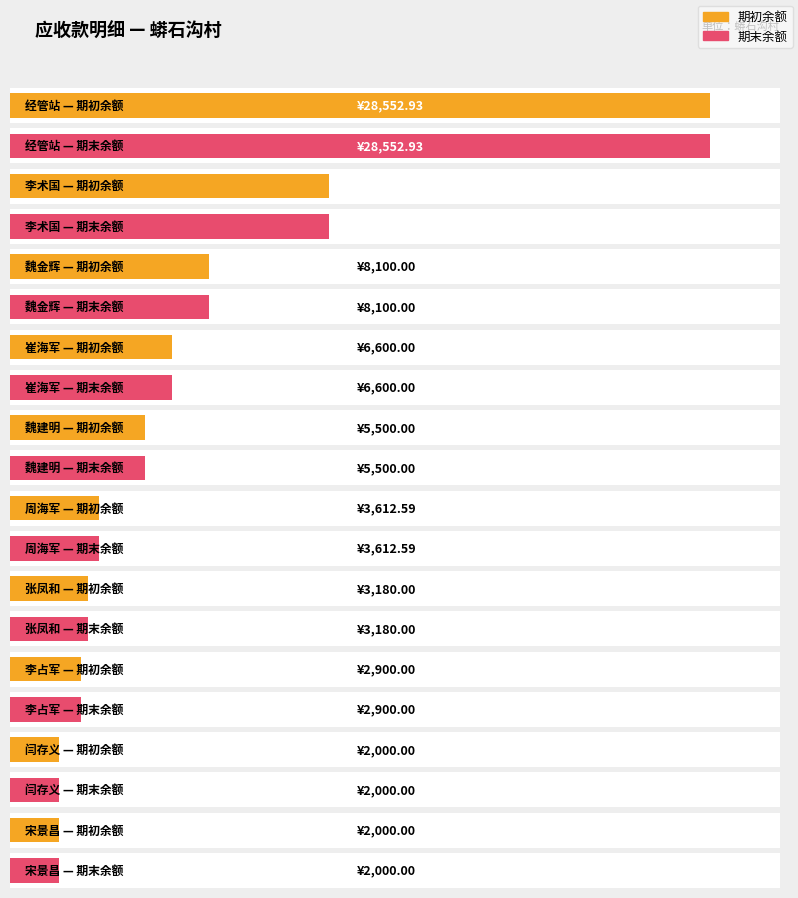

How many bars are there in each group?

2